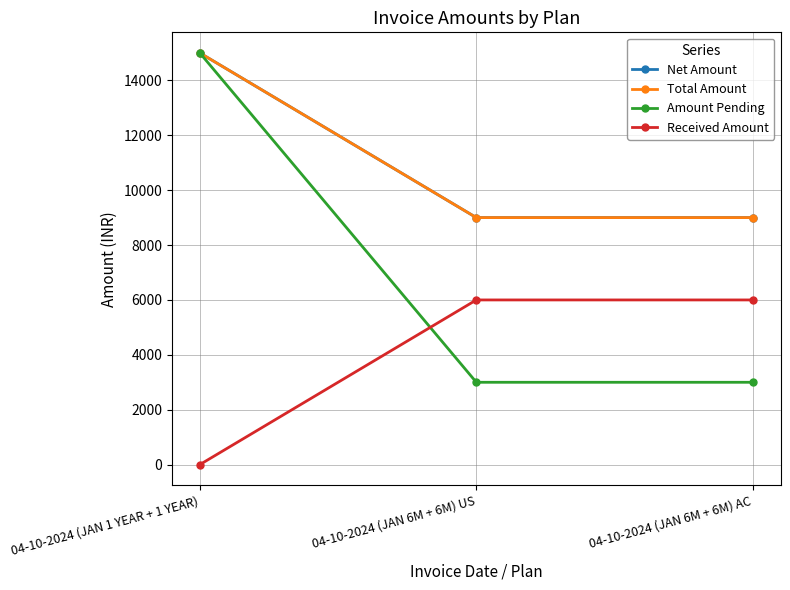

Count the Received Amount values in the range 0 to 6000.

3